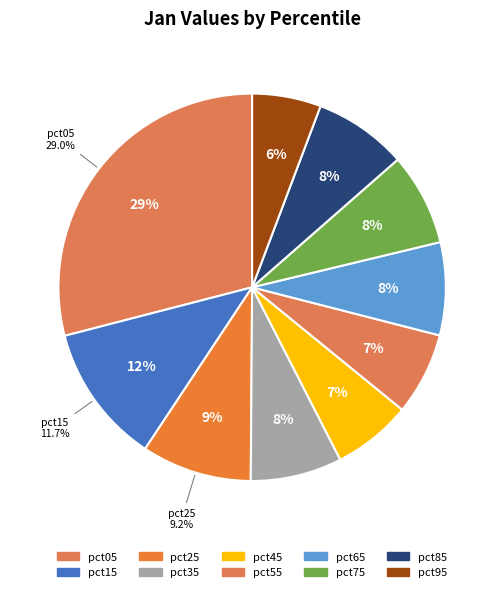

How many segments does this pie chart have?

10